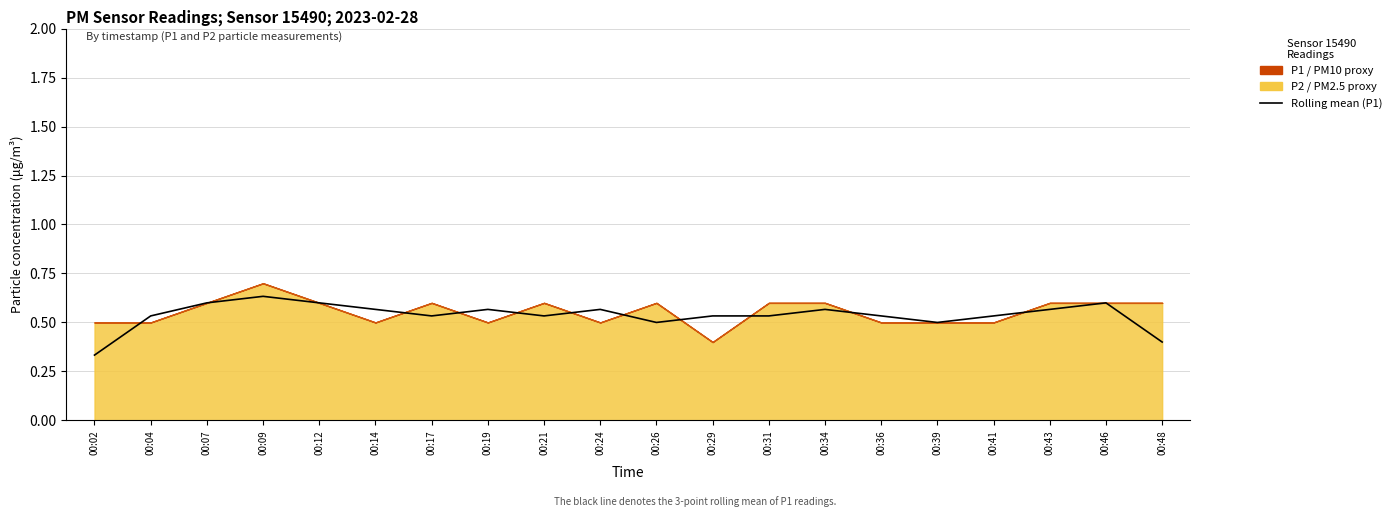

What is the smallest value displayed?

0.3